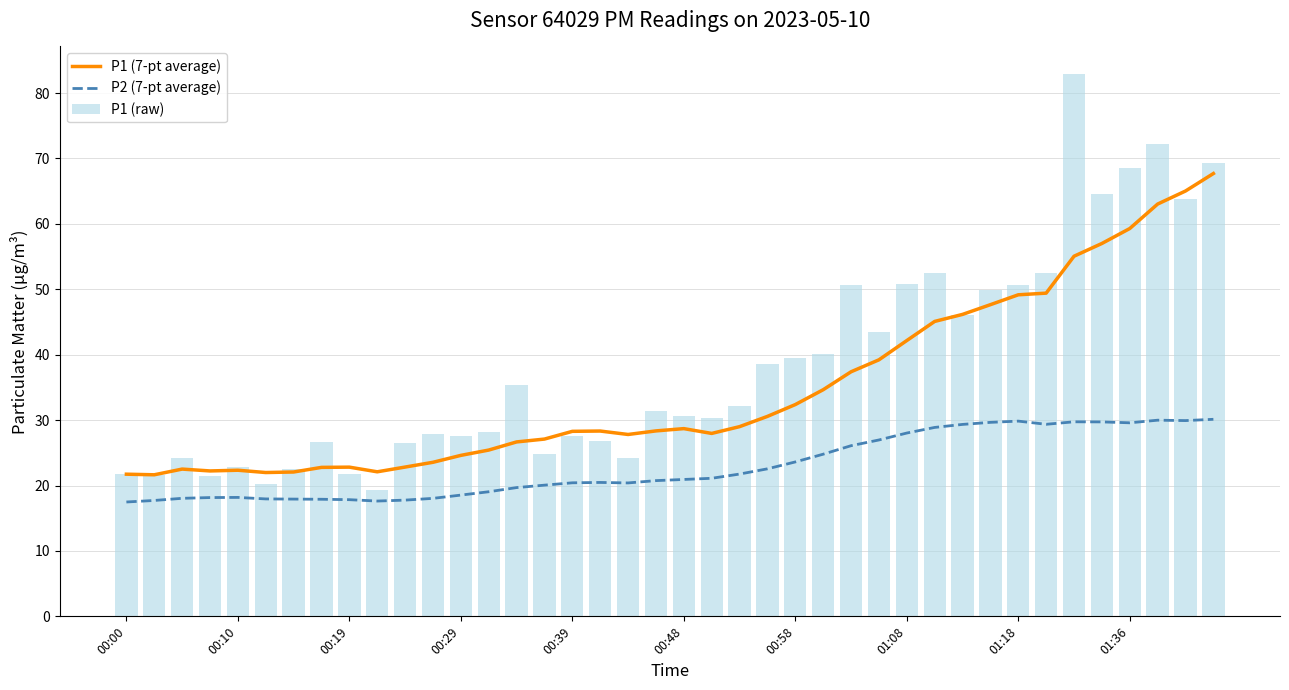

What is the maximum value for P1 (7-pt average)?

67.7